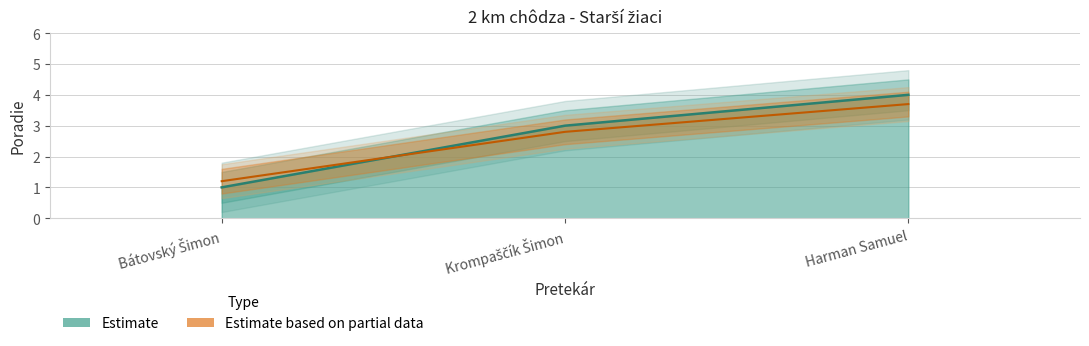

What is the minimum value shown in the chart?

1